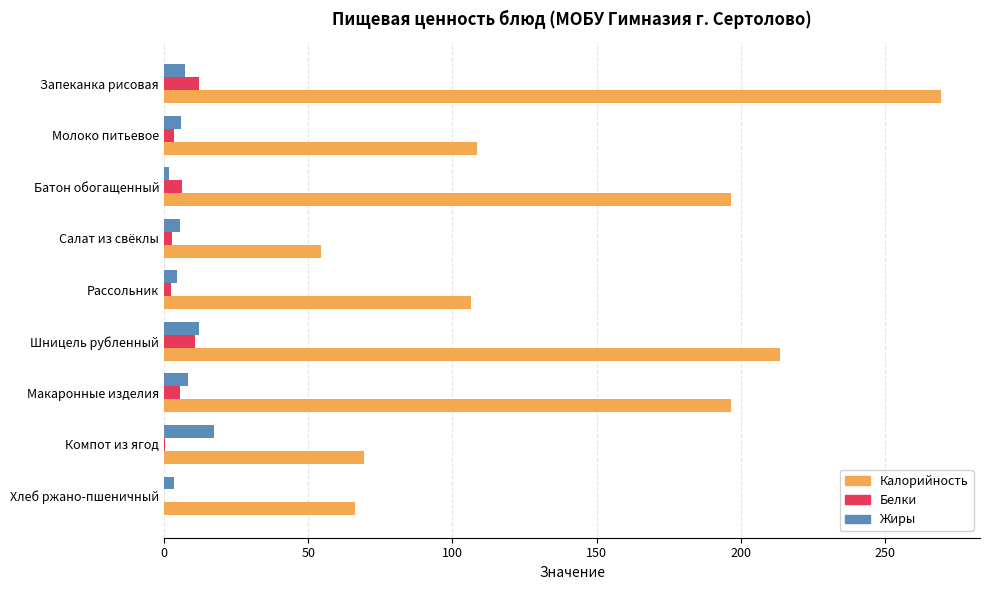

Which series changed the most between Запеканка рисовая and Компот из ягод?

Калорийность